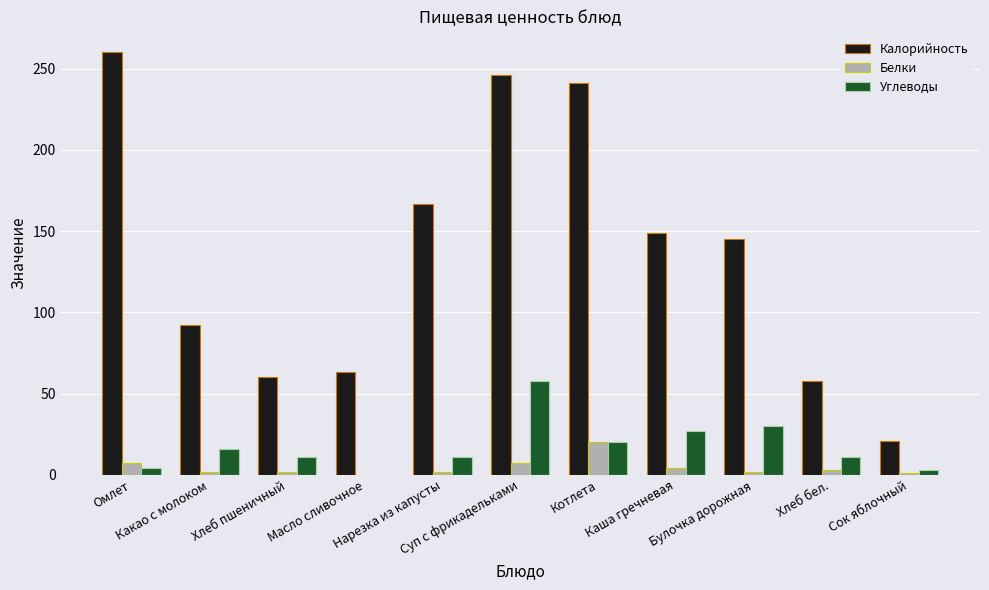

At which category is the sum across all series the highest?

Суп с фрикадельками